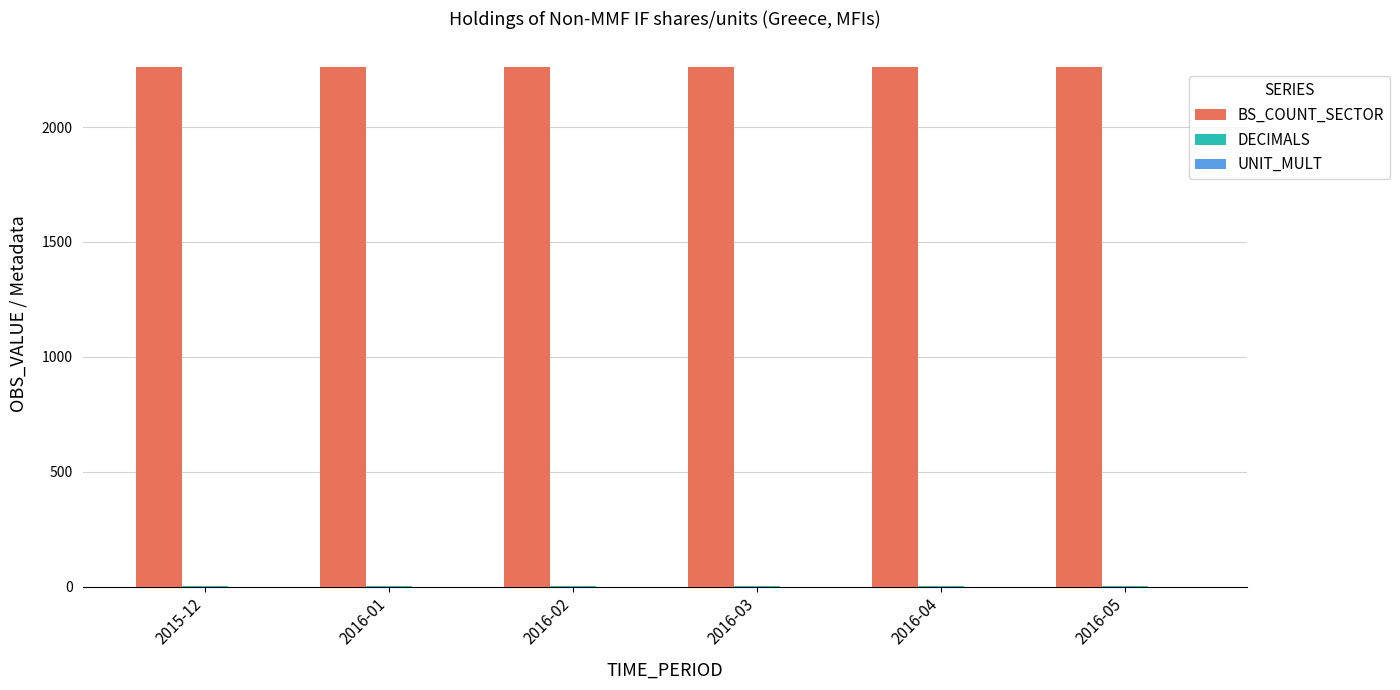

What is the greatest value displayed?

2260